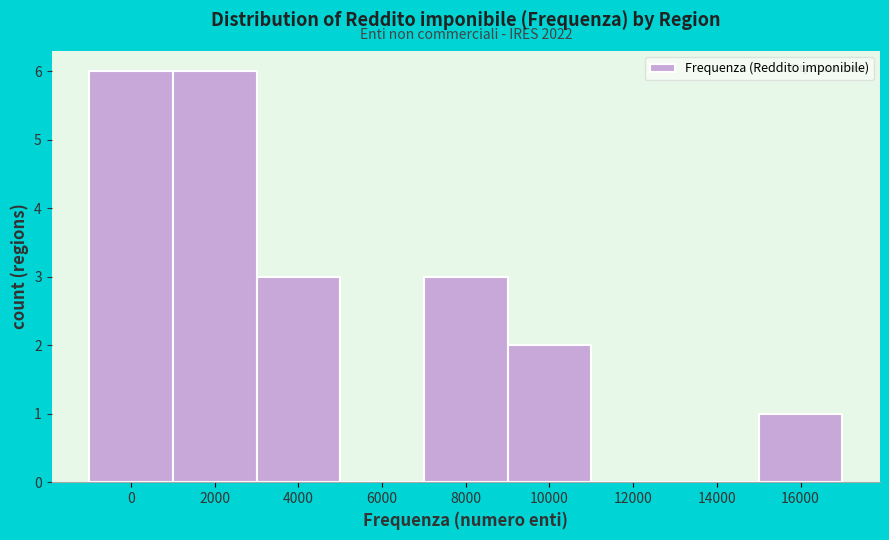

Reading left to right, what are all the values shown in this chart?

0=6	2000=6	4000=3	6000=0	8000=3	10000=2	12000=0	14000=0	16000=1